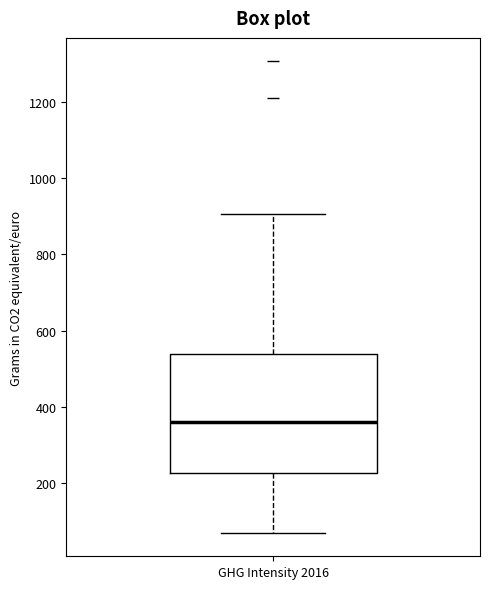

Transcribe this box plot: give where the median line is, the range the box spans, and where the two whiskers end, as read against the y-axis. The values are not printed on the chart, so give them approximately, as read against the axis.

median 360, box 220 to 540, whiskers 80 to 900